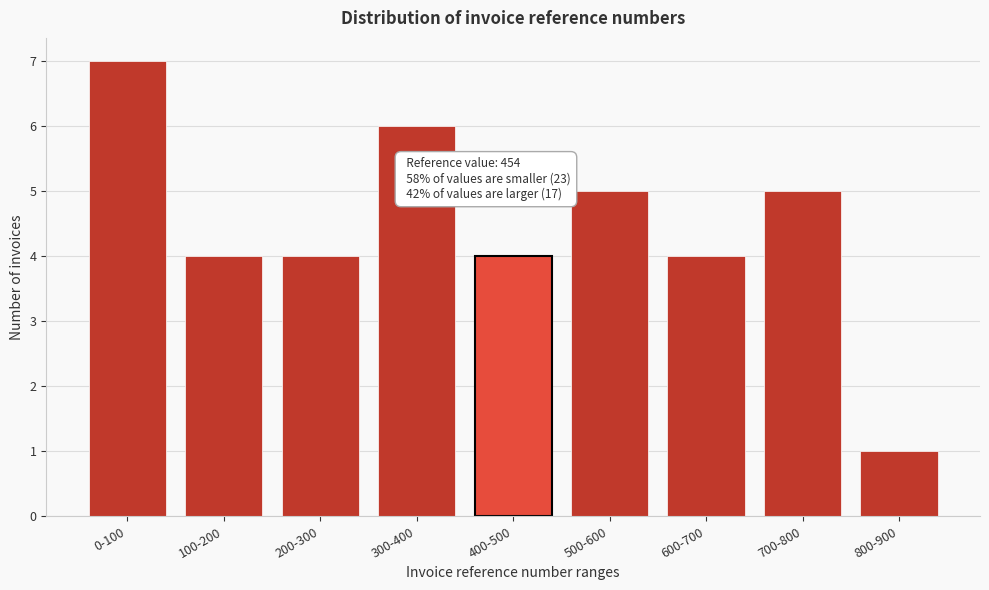

Reading left to right, what are all the values shown in this chart?

7	4	4	6	4	5	4	5	1